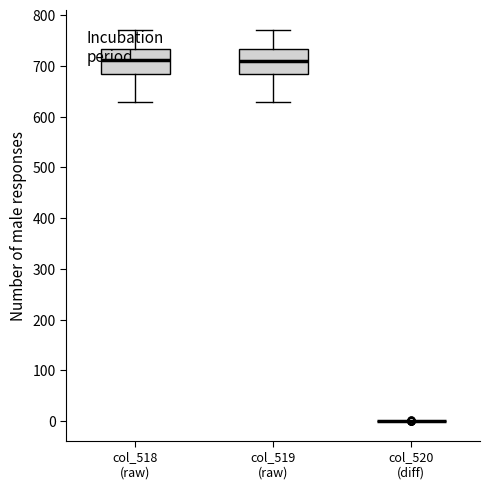

Reading left to right, read every box against the y-axis: the position of its median line, the range the box covers, and the ends of its whiskers. The values are not printed on the chart, so give them approximately, as read against the axis.

col_518 (raw): median 710, box 680 to 730, whiskers 630 to 770
col_519 (raw): median 710, box 680 to 730, whiskers 630 to 770
col_520 (diff): box collapsed to a line at 0, whiskers 0 to 0